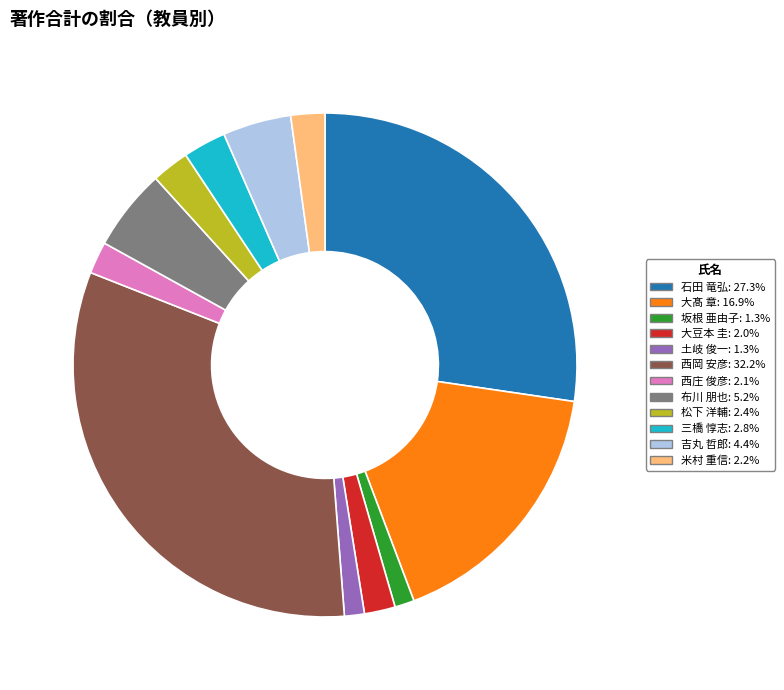

Do 石田 竜弘 and 大豆本 圭 together represent more than half of the pie?

No